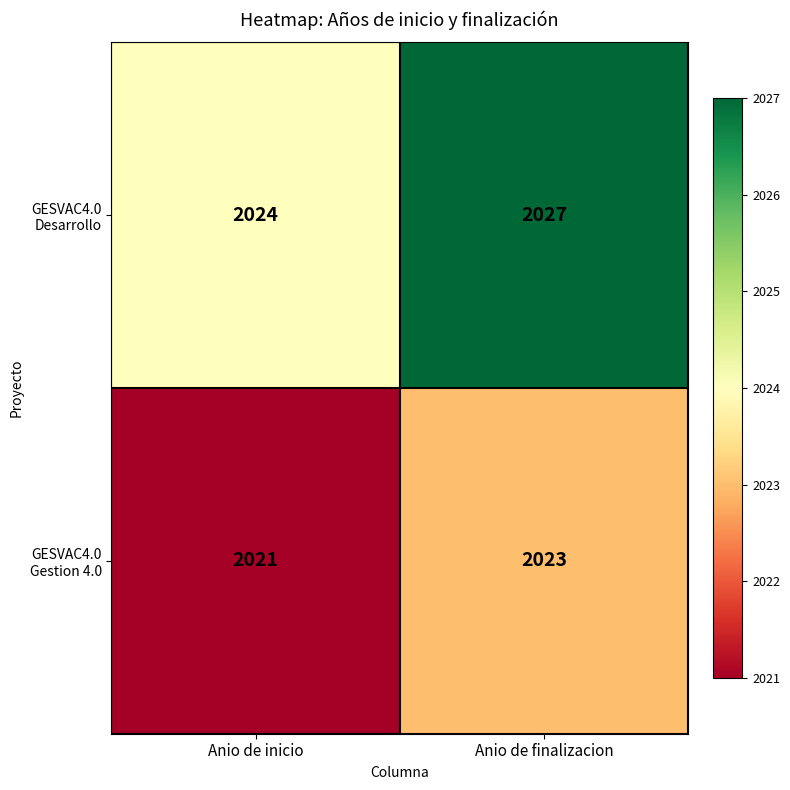

What is the difference between the highest and lowest values at Anio de finalizacion?

4